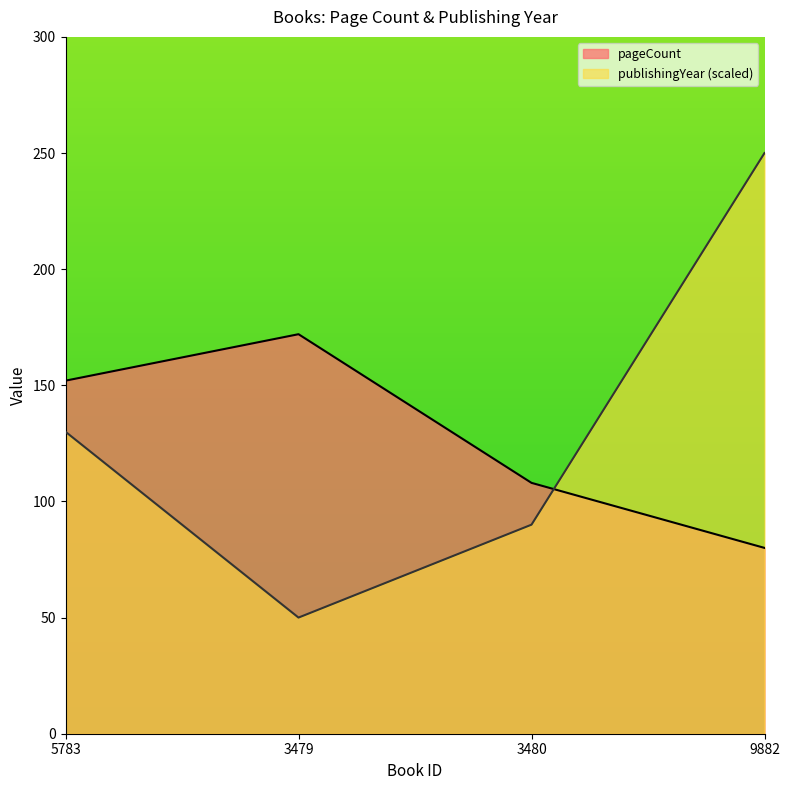

How many publishingYear values are between 90 and 250?

3